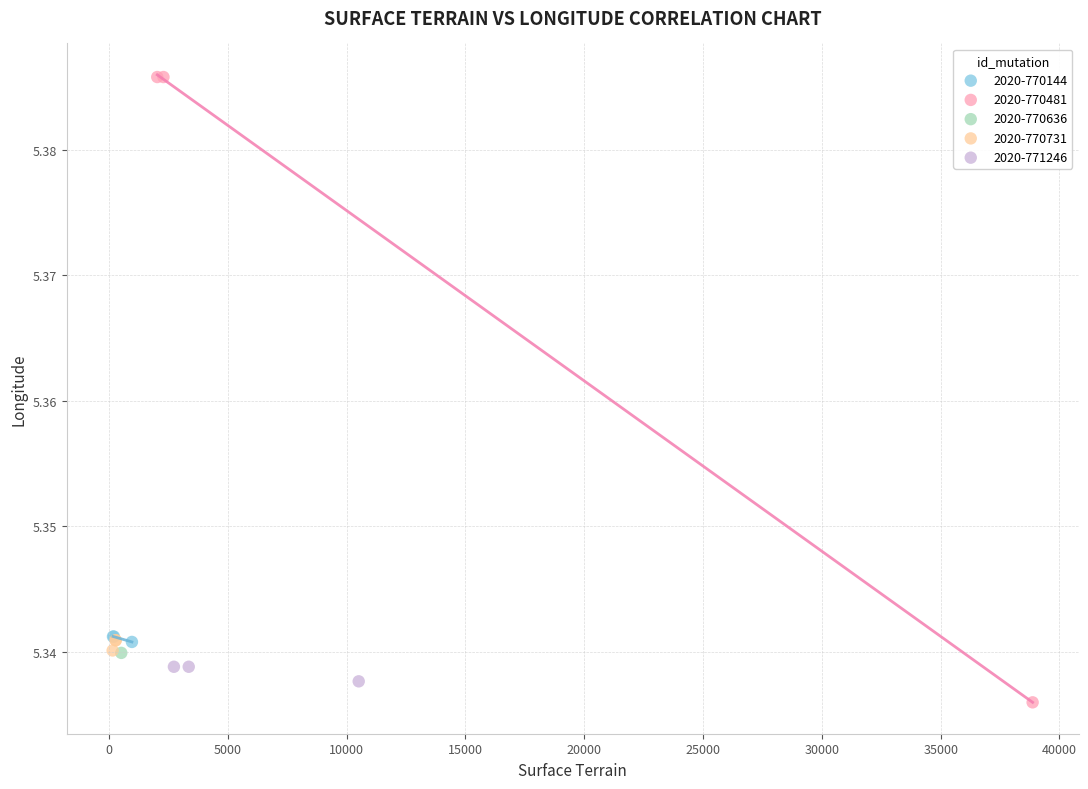

Which series reaches the maximum Y coordinate?

2020-770481